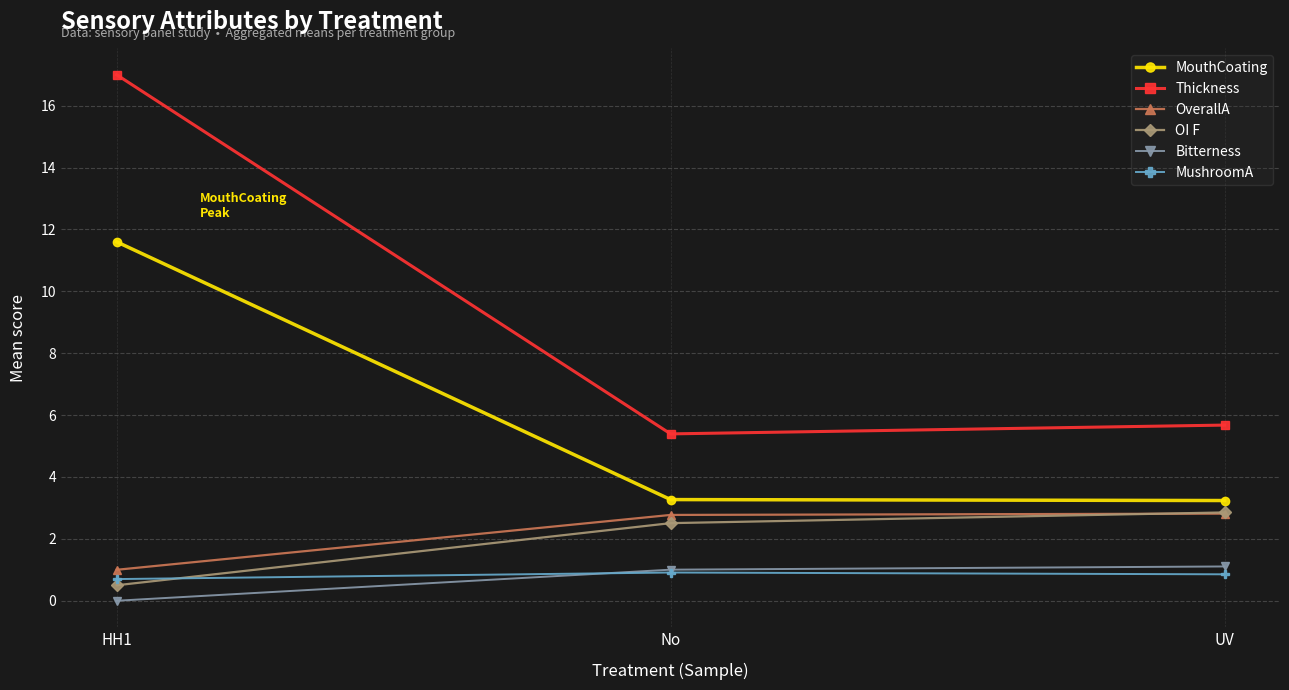

Is it true that OI F equals 2.9 at UV?

True